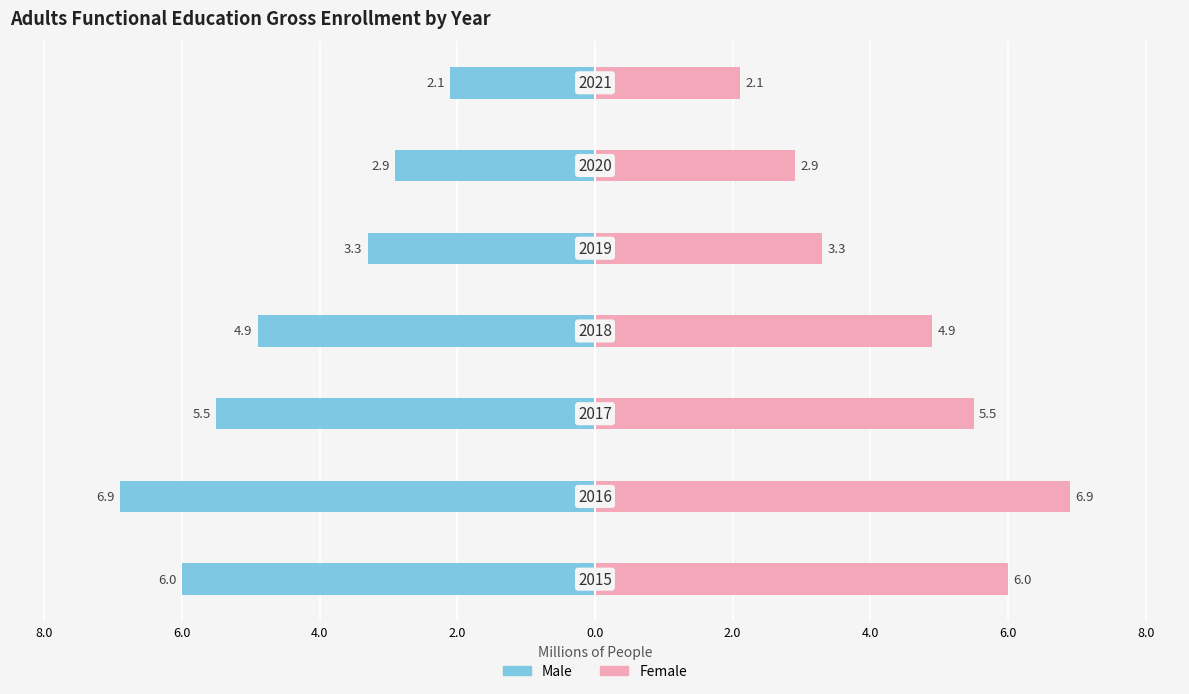

How many distinct data groups are displayed?

2